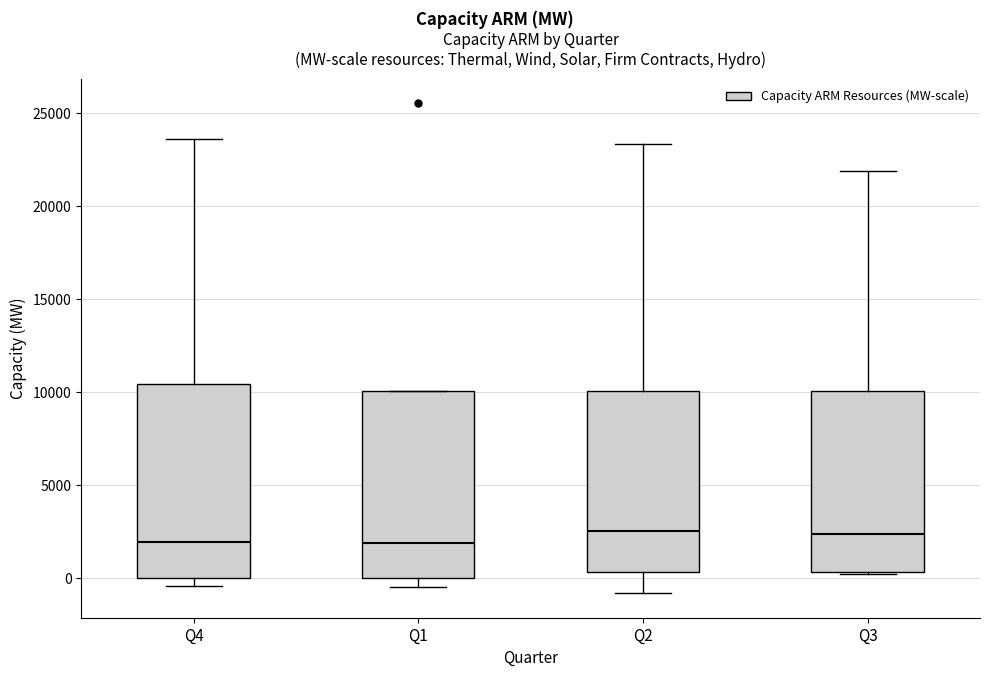

Where is the lower edge of the box for Q1 on the y-axis? The values are not printed on the chart, so give them approximately, as read against the axis.

0